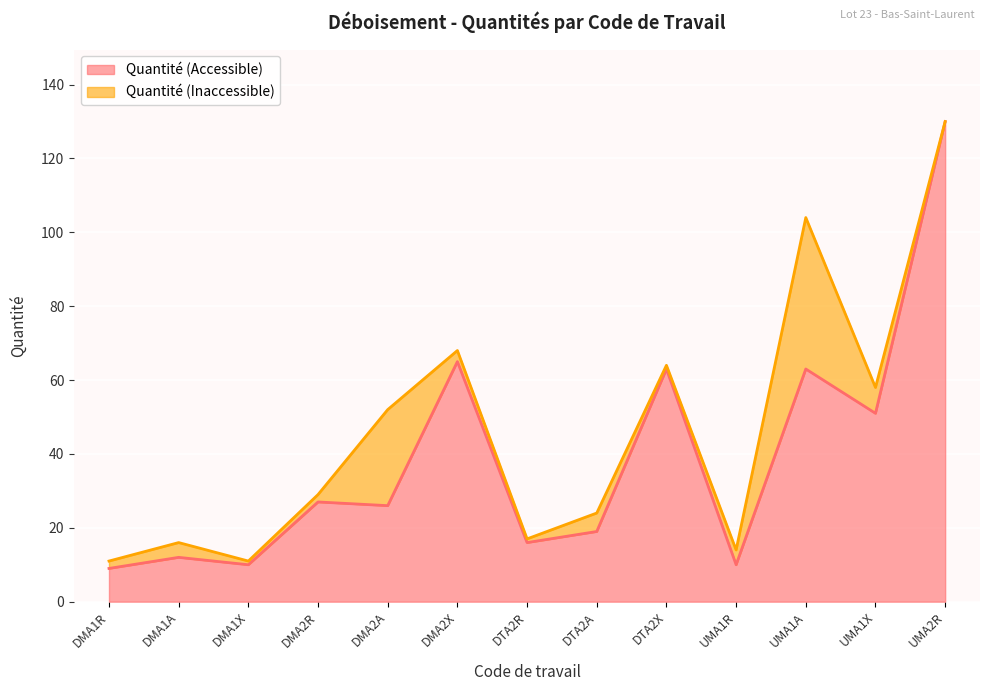

How many interior local valleys (lower than both neighbors) does the data have?

5